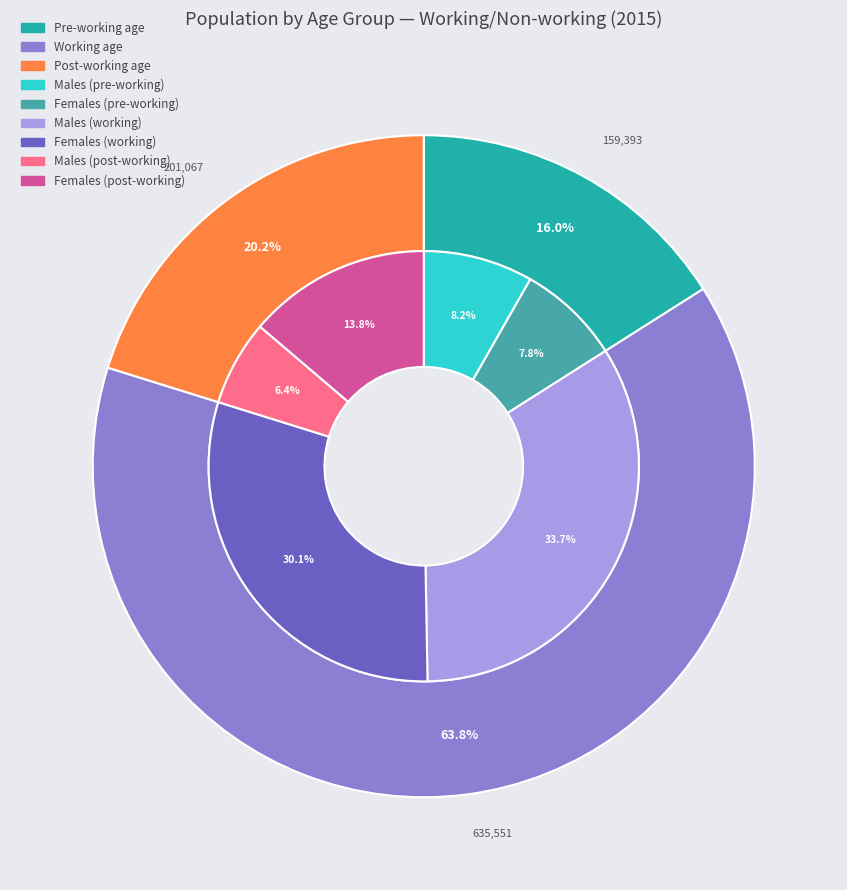

To the nearest percent, what portion does Working age represent?

64%